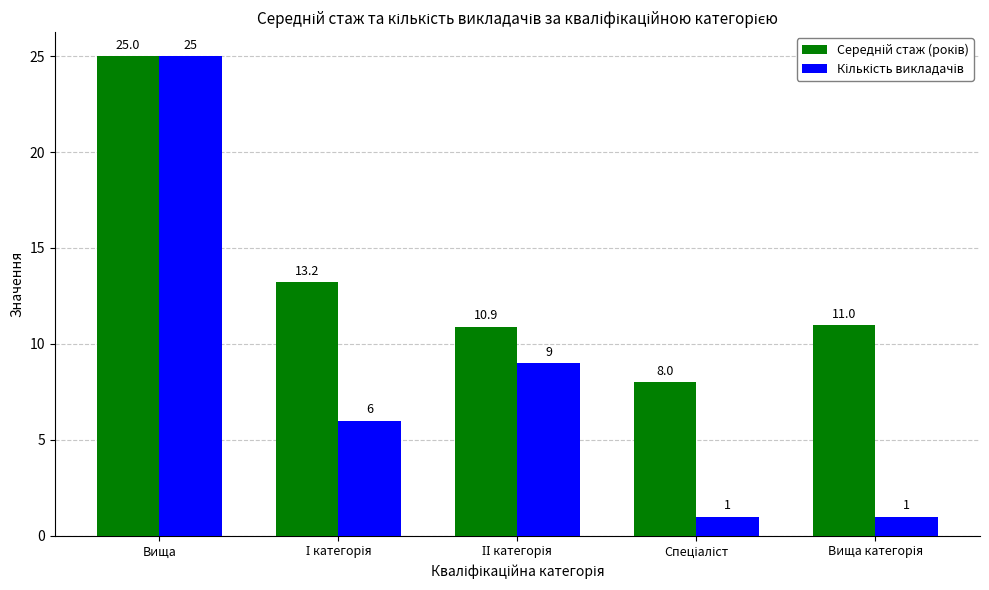

What is the minimum value shown in the chart?

1.0